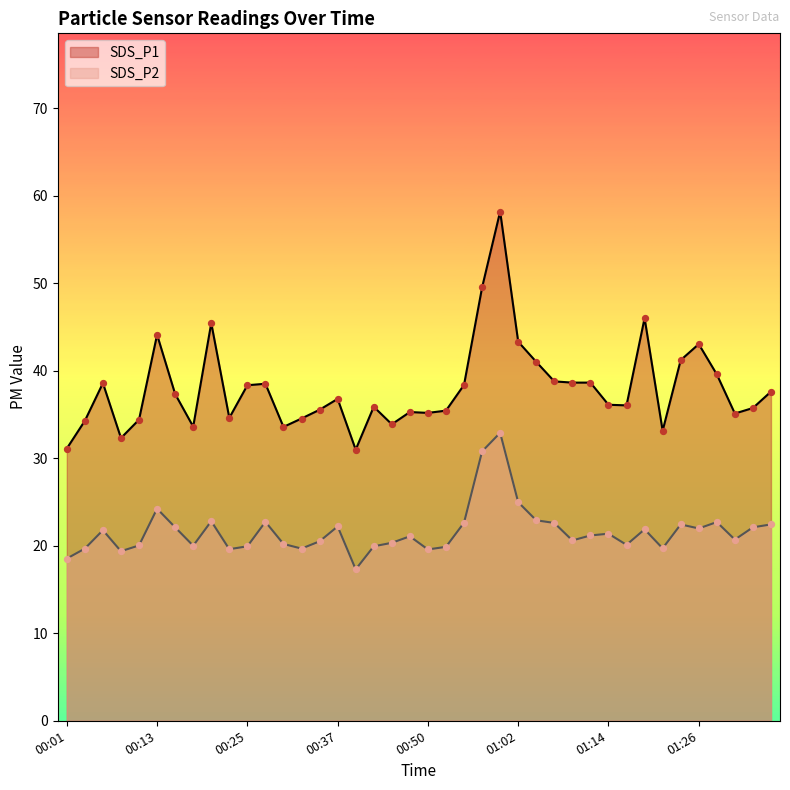

At which category is the sum across all series the highest?

00:59